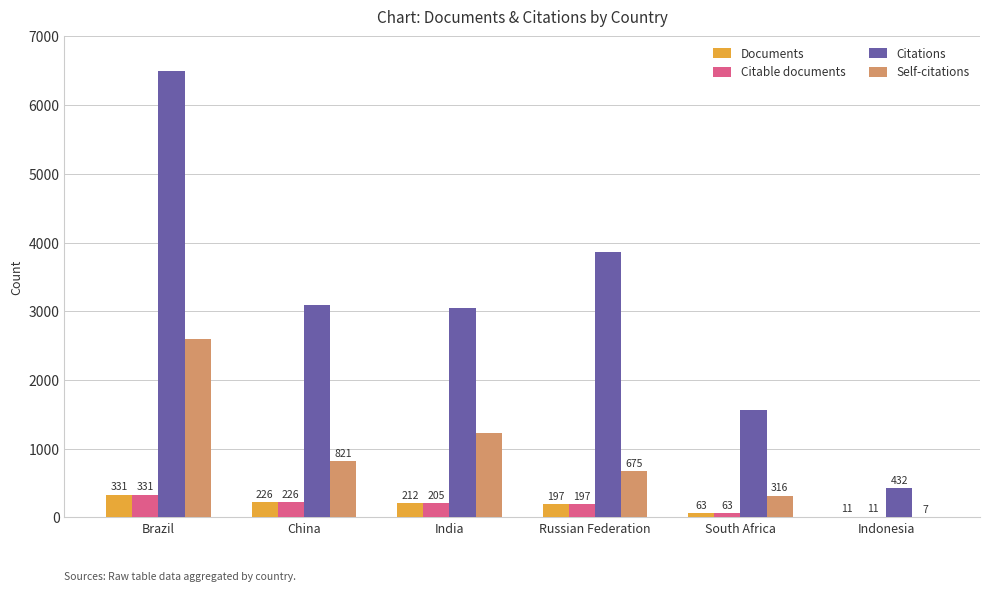

The value of Citable documents at India is 205. True or false?

True